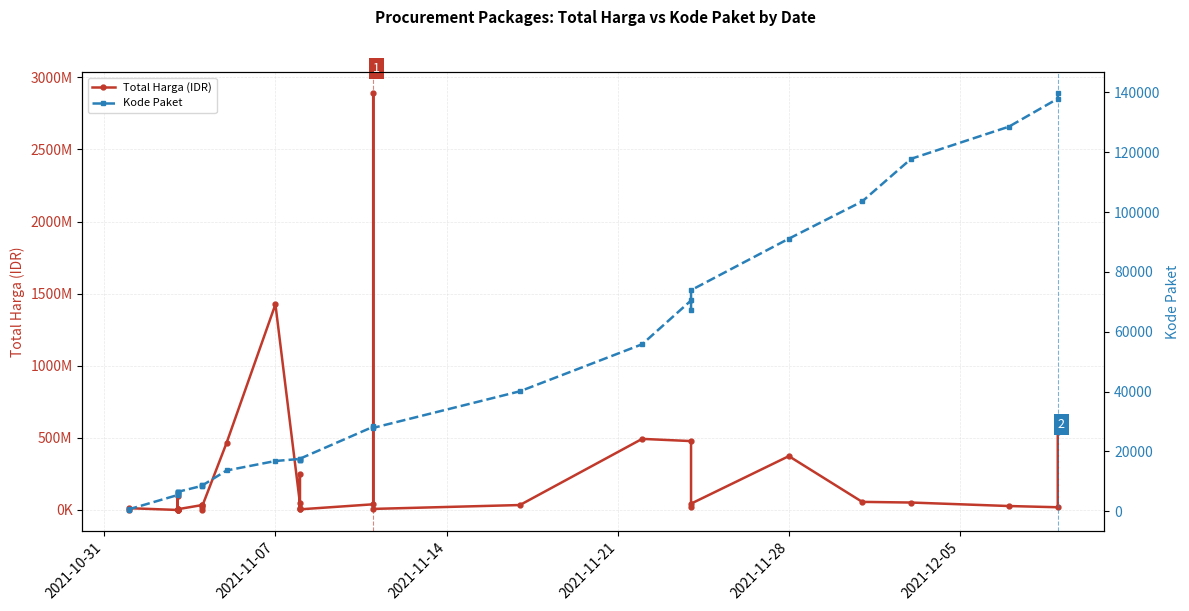

Is it true that Kode Paket equals 4768 at 10?

False